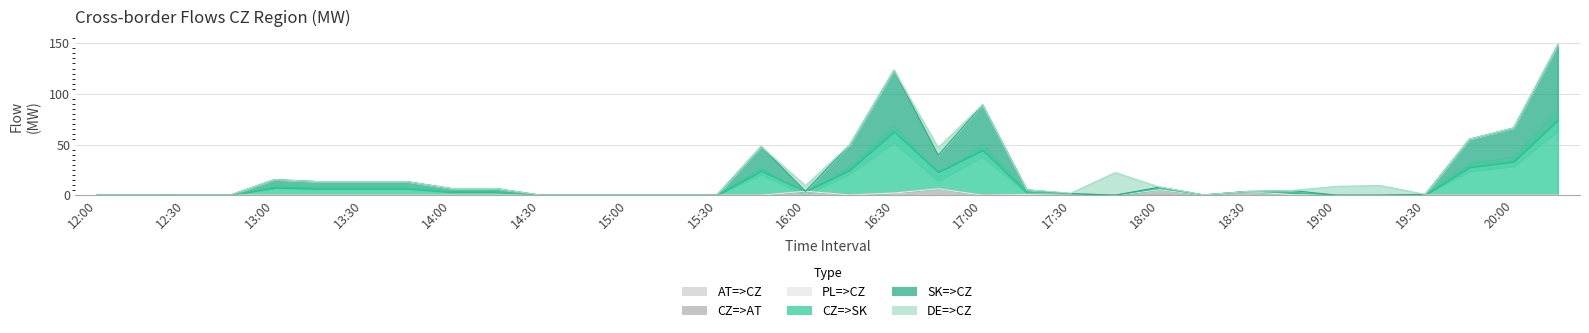

What is the spread (max minus min) of values at 15:45?

48.0